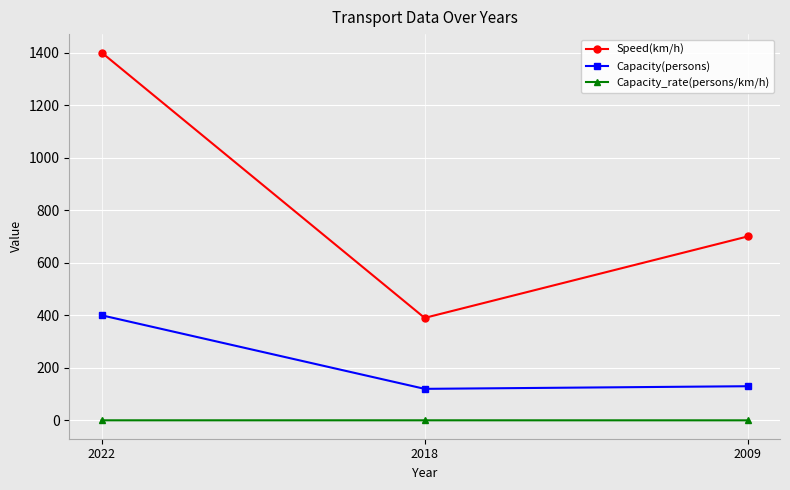

Does the chart display data point markers on the line(s)?

Yes